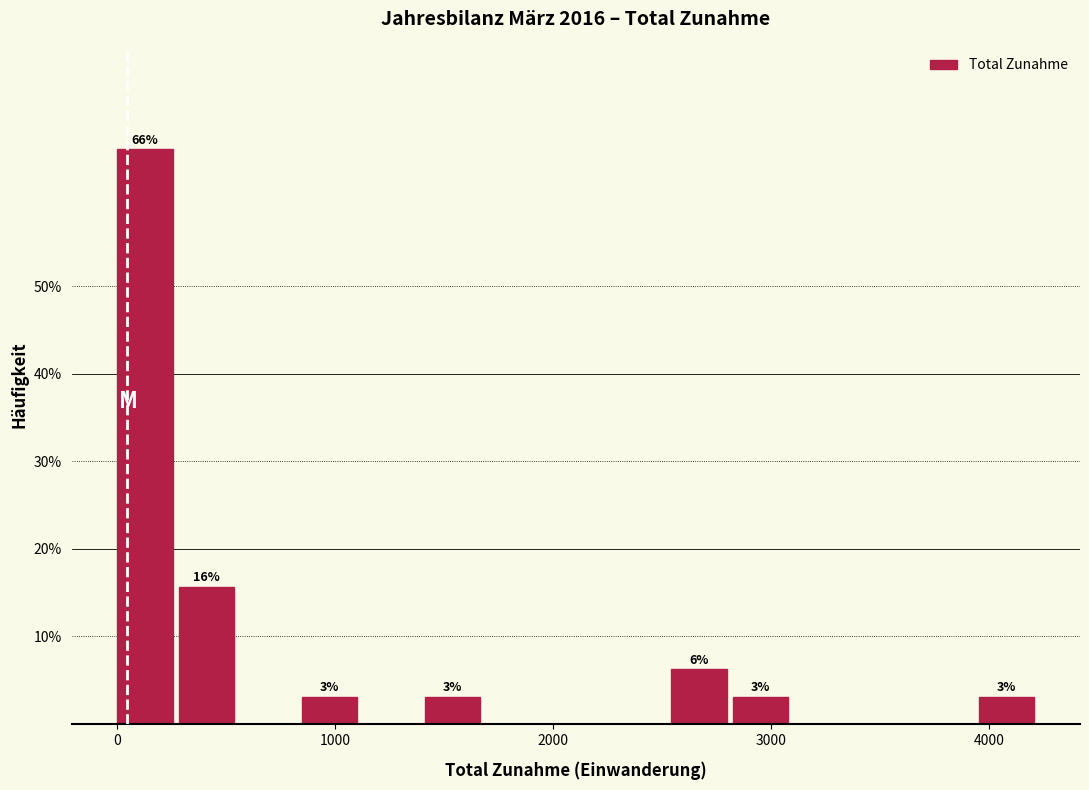

Read against the x-axis, roughly where is the centre of the tallest bar?

100